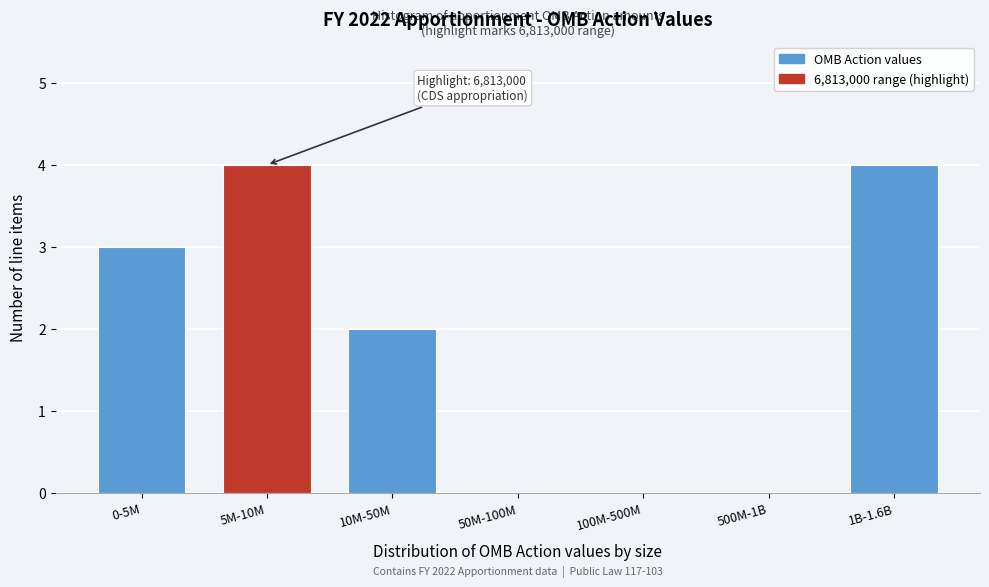

Reading left to right, extract all data points from this chart.

0-5M=3	5M-10M=4	10M-50M=2	50M-100M=0	100M-500M=0	500M-1B=0	1B-1.6B=4